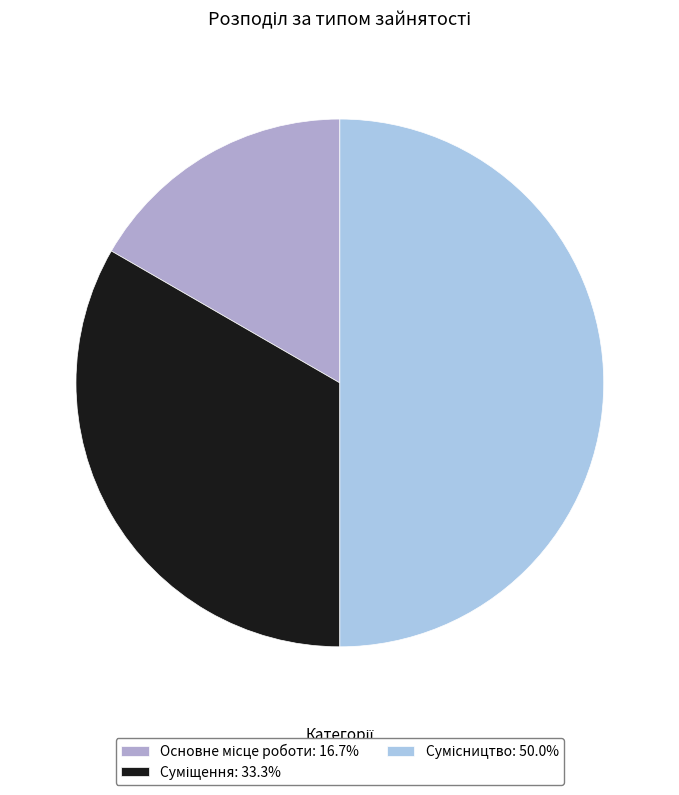

How many slices are in this pie chart?

3